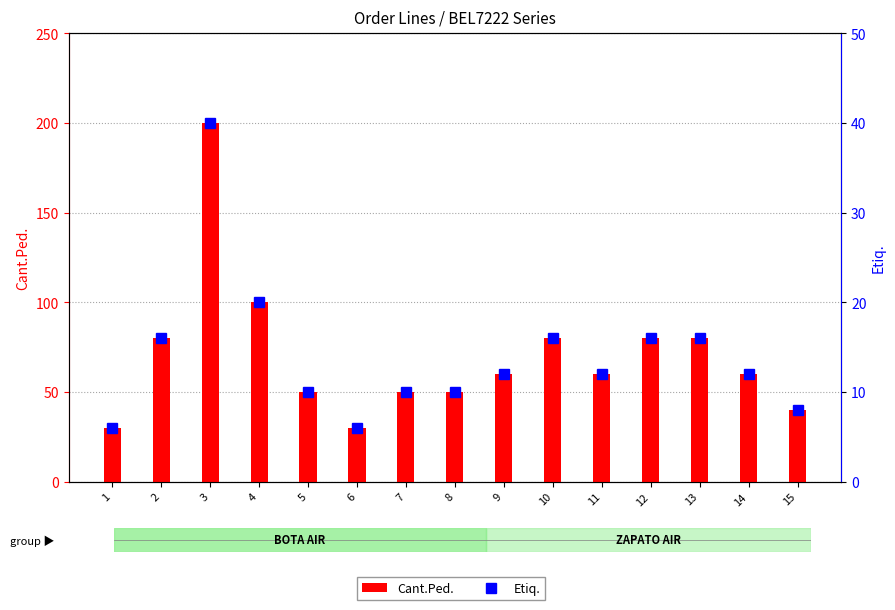

What is the minimum value shown in the chart?

6